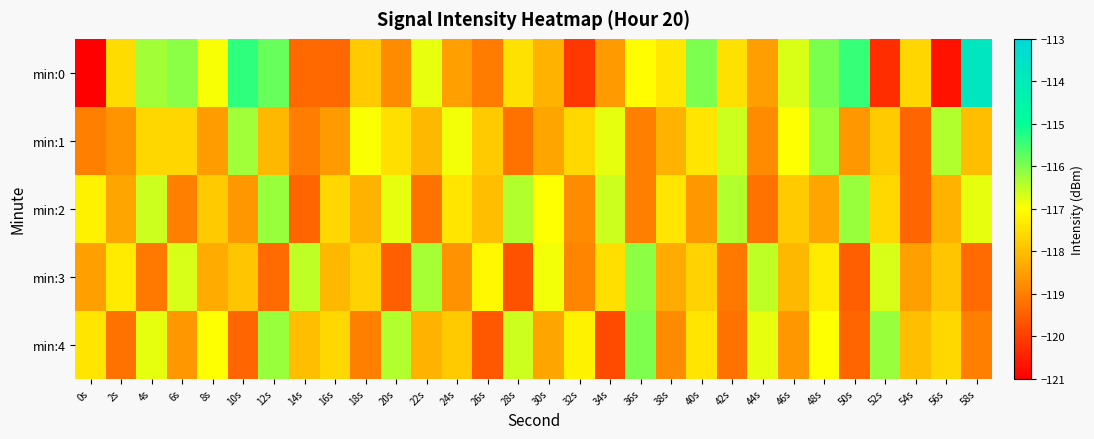

What is the spread (max minus min) of values at 12s?

3.5